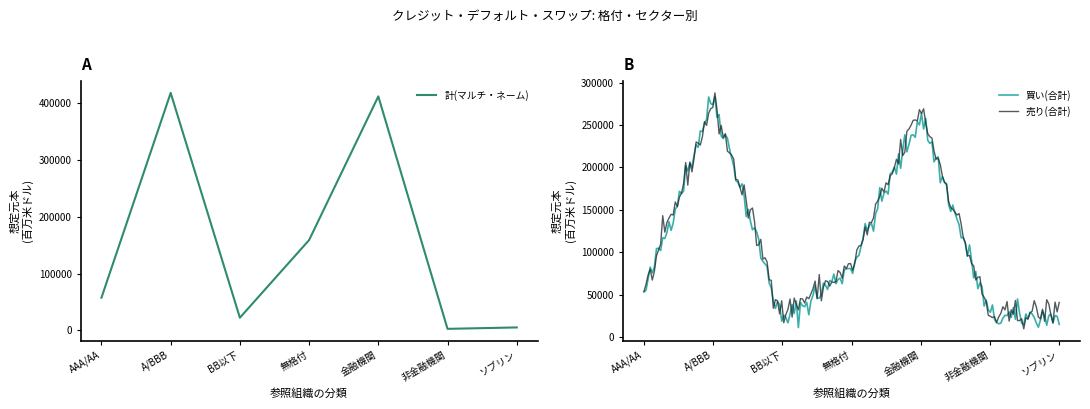

What is the sum of all 売り(合計) values?

24100436.3